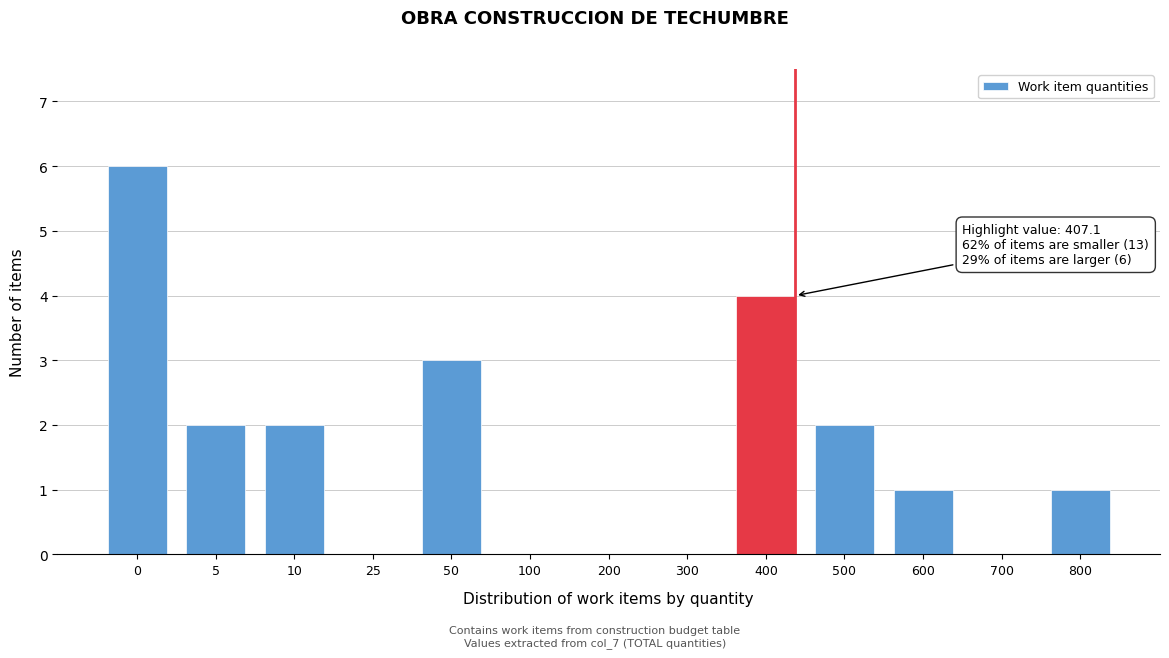

Reading left to right, what are all the values shown in this chart?

0=6	5=2	10=2	25=0	50=3	100=0	200=0	300=0	400=4	500=2	600=1	700=0	800=1